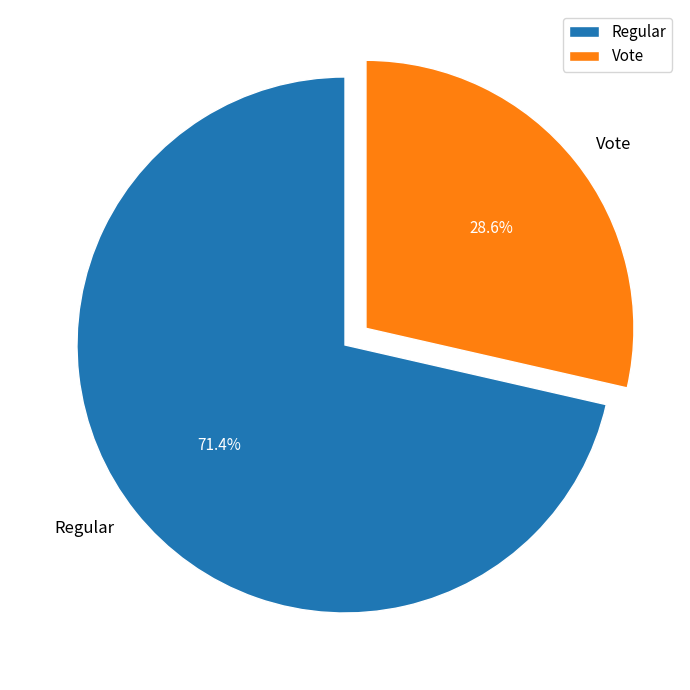

Is it true that Vote is 43% of the pie?

False